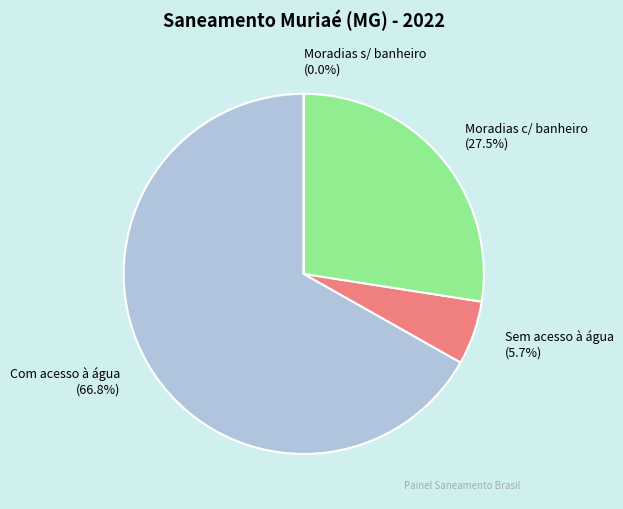

What percentage is NOT represented by Sem acesso à água (5.7%)?

94.3%